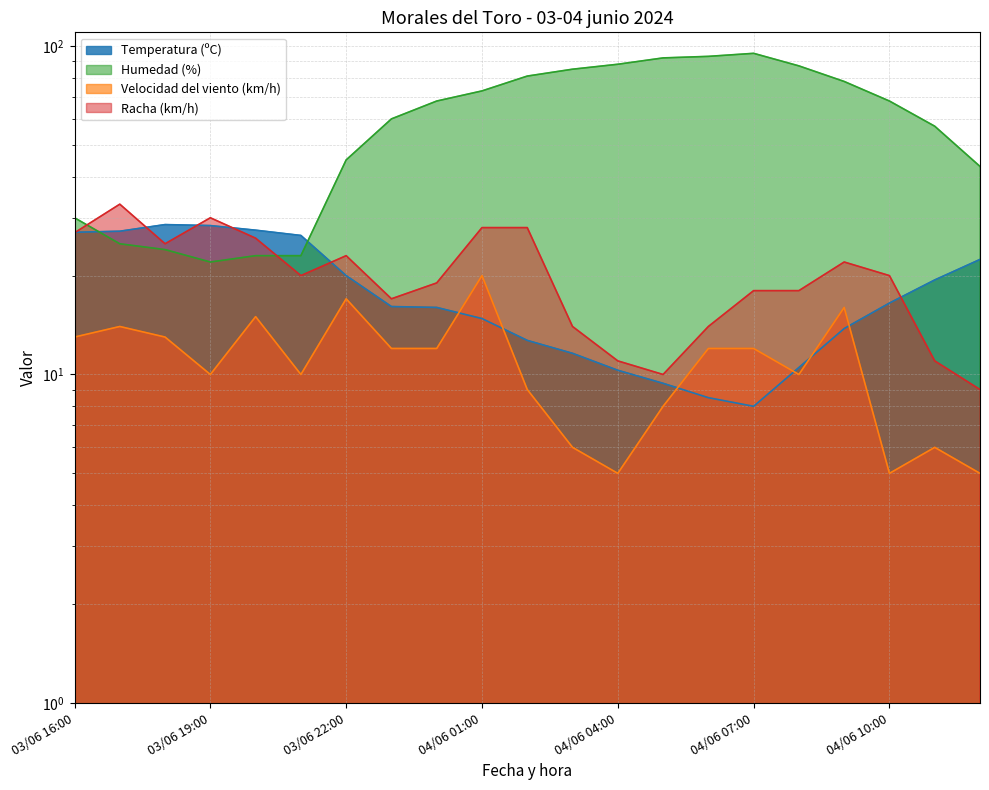

Between 04/06 06:00 and 04/06 04:00, which is larger?

04/06 04:00